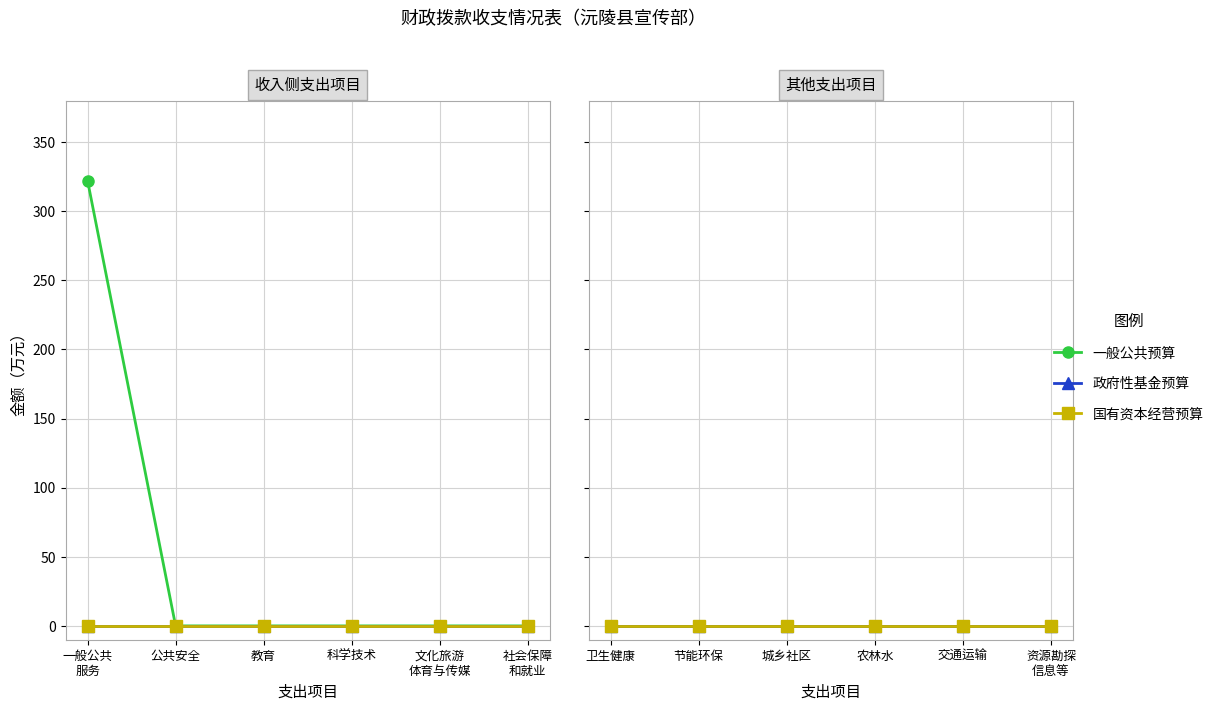

Between 一、一般公共服务支出 and 六、社会保障和就业支出, which series saw the biggest shift?

一般公共预算